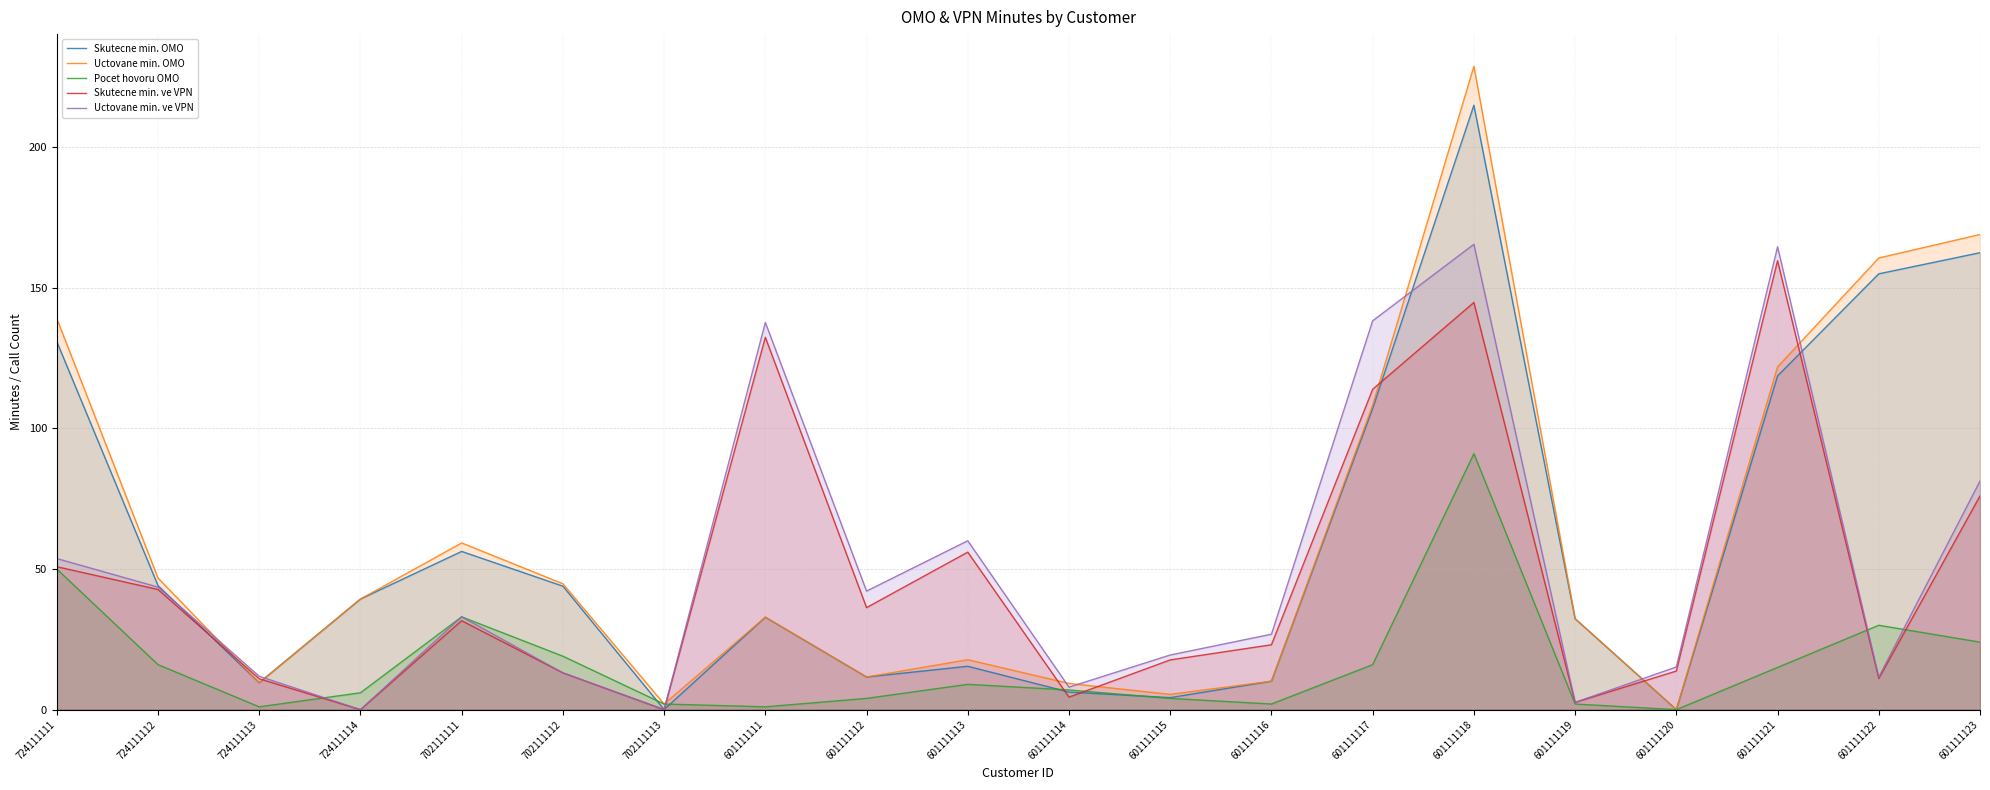

At which category is the sum across all series the highest?

601111118